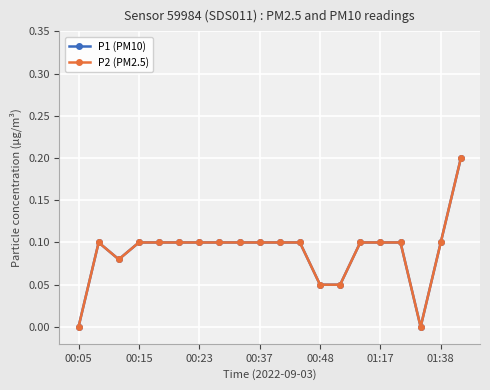

Does the chart have visible grid lines?

Yes